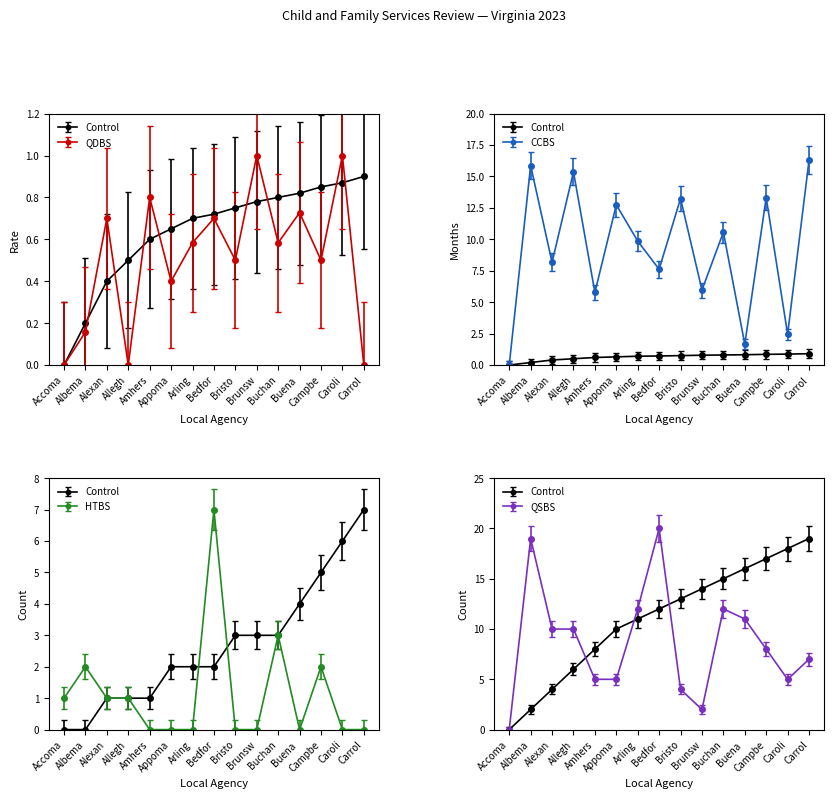

List the labels in order of Reunified w/in 12 Mo Rate value, largest first.

Brunsw, Caroli, Amhers, Buena, Alexan, Bedfor, Arling, Buchan, Bristo, Campbe, Appoma, Albema, Accoma, Allegh, Carrol